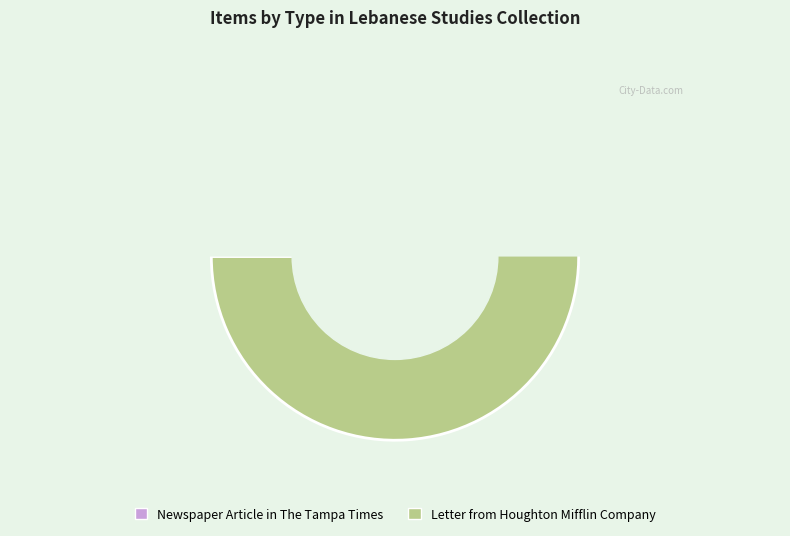

Does any single category account for the majority?

Yes